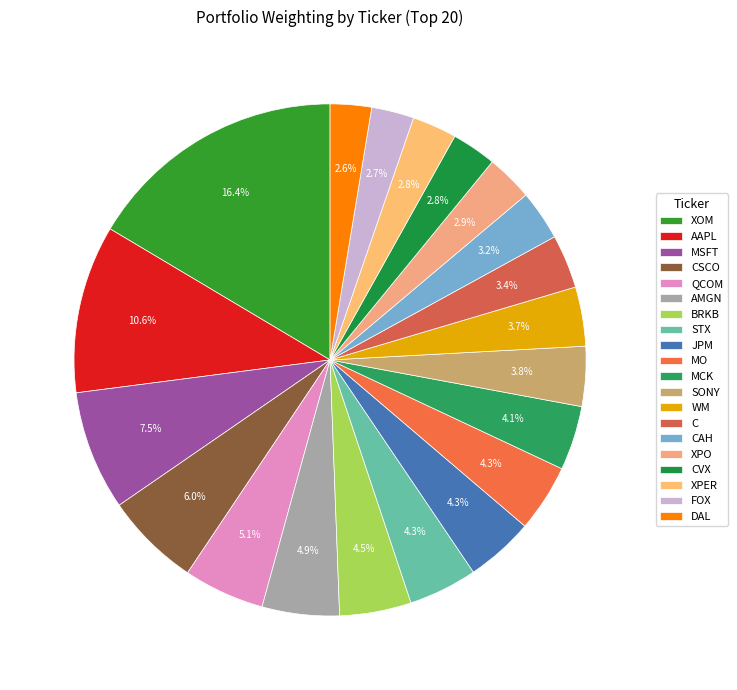

Rank the categories by value from lowest to highest.

DAL, FOX, XPER, CVX, XPO, CAH, C, WM, SONY, MCK, MO, JPM, STX, BRKB, AMGN, QCOM, CSCO, MSFT, AAPL, XOM